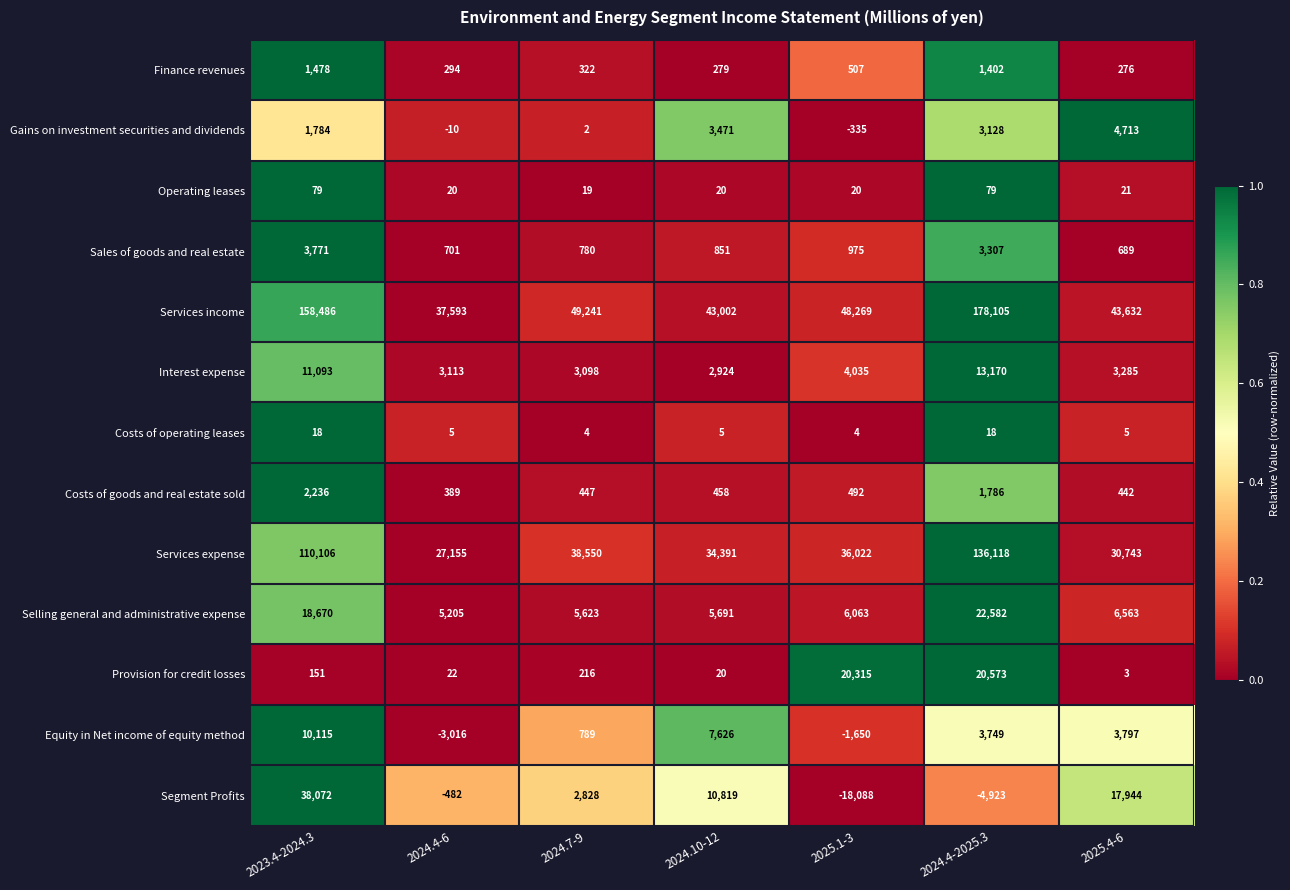

What is the difference between the second highest and second lowest values in the Interest expense series?

7995